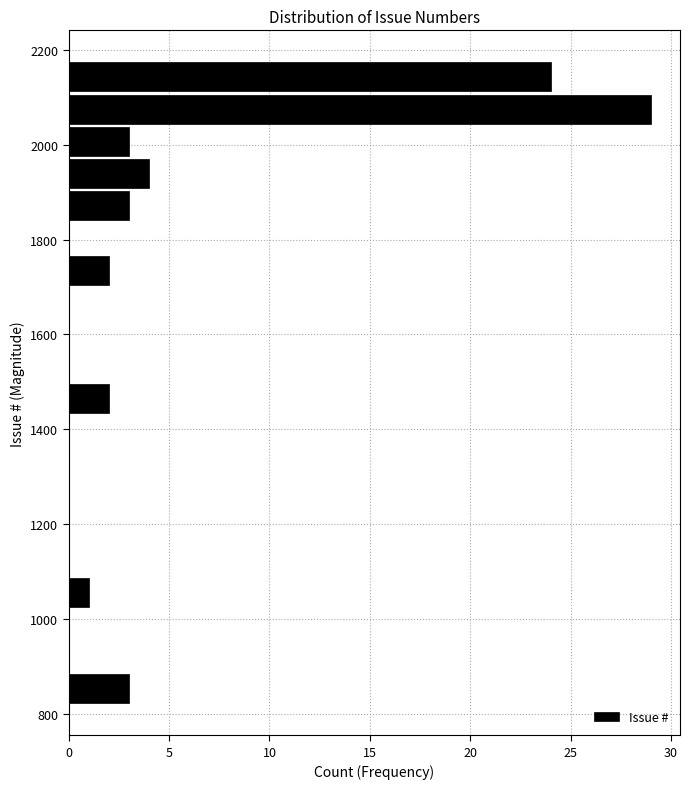

Around what value on the y-axis is the longest bar? Give the approximate position of its centre, as read against the axis.

2080